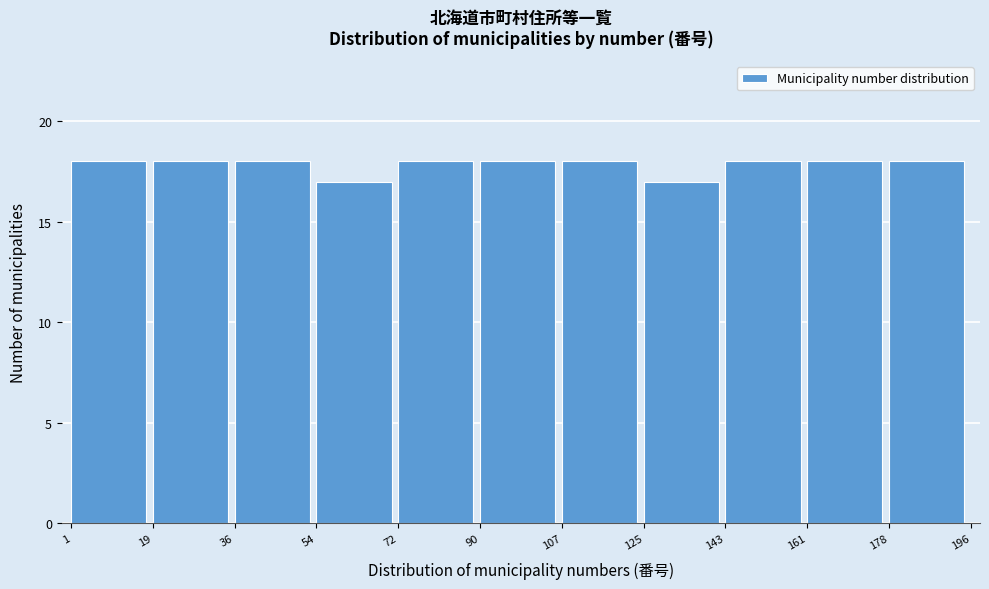

What is the height of the bar covering 1 to 19 on the x-axis? The values are not printed on the chart, so give them approximately, as read against the axis.

18